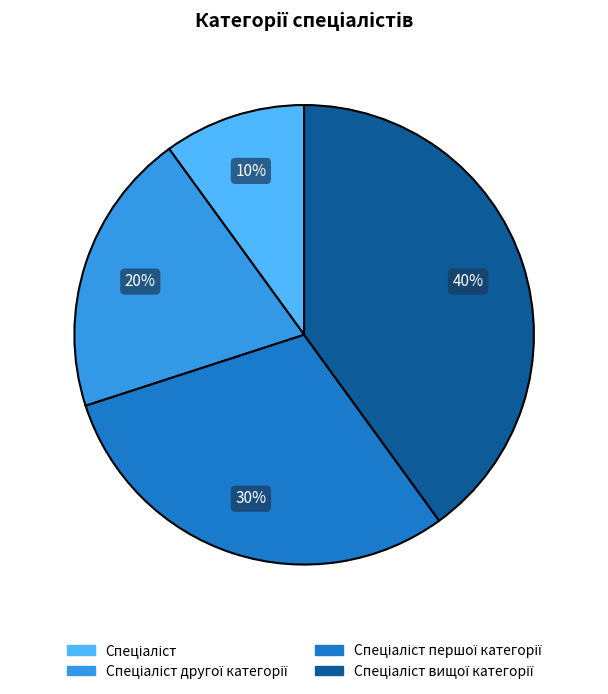

To the nearest percent, what is the average slice percentage?

25%